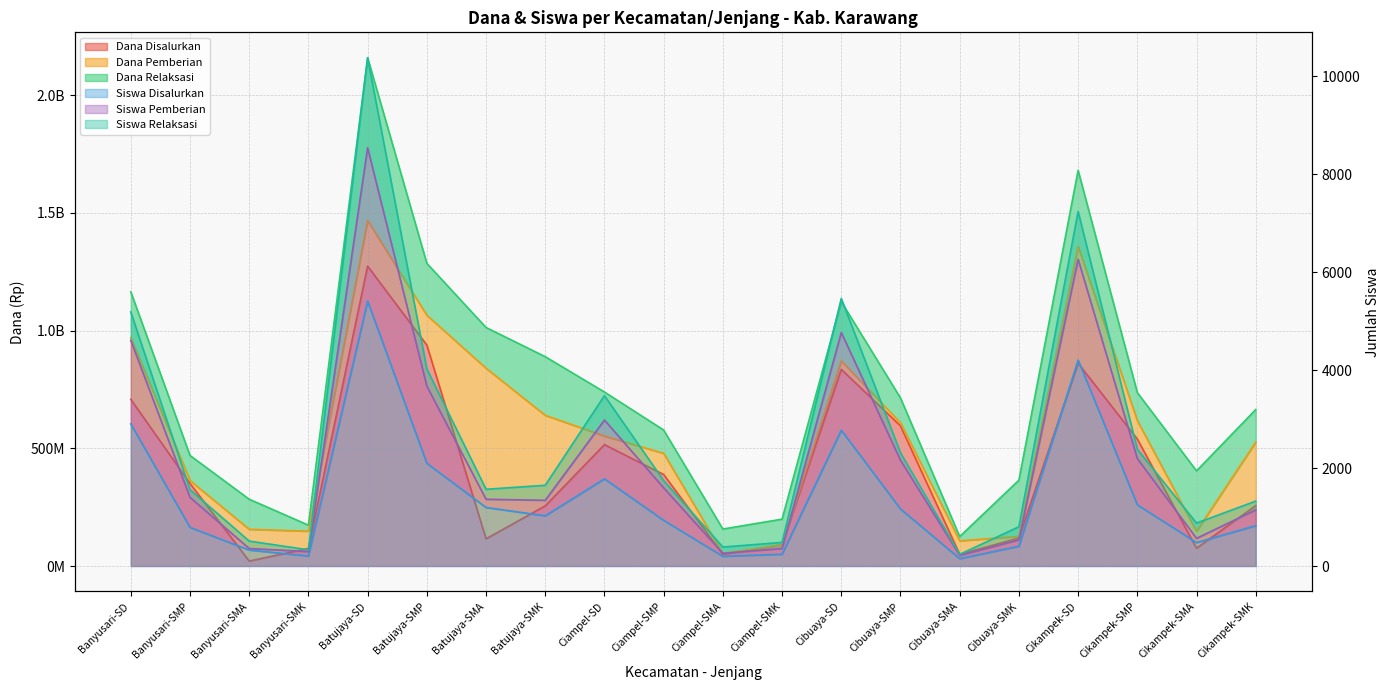

What is the difference between the maximum and second lowest values in the Dana Disalurkan series?

1224225000